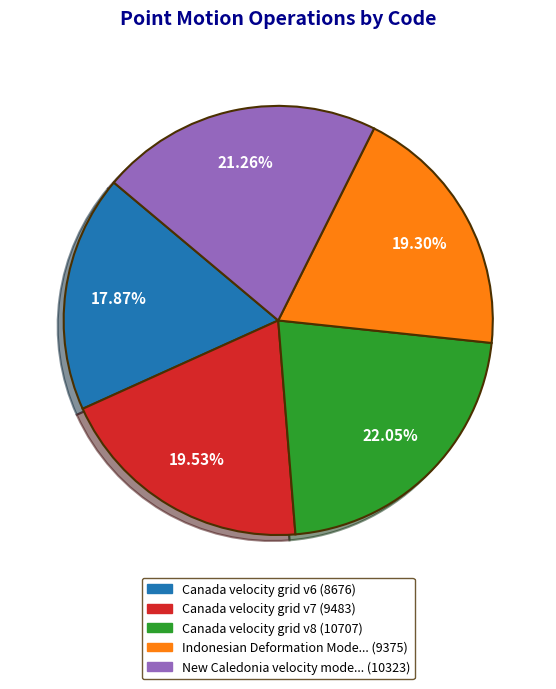

Does any single category account for the majority?

No